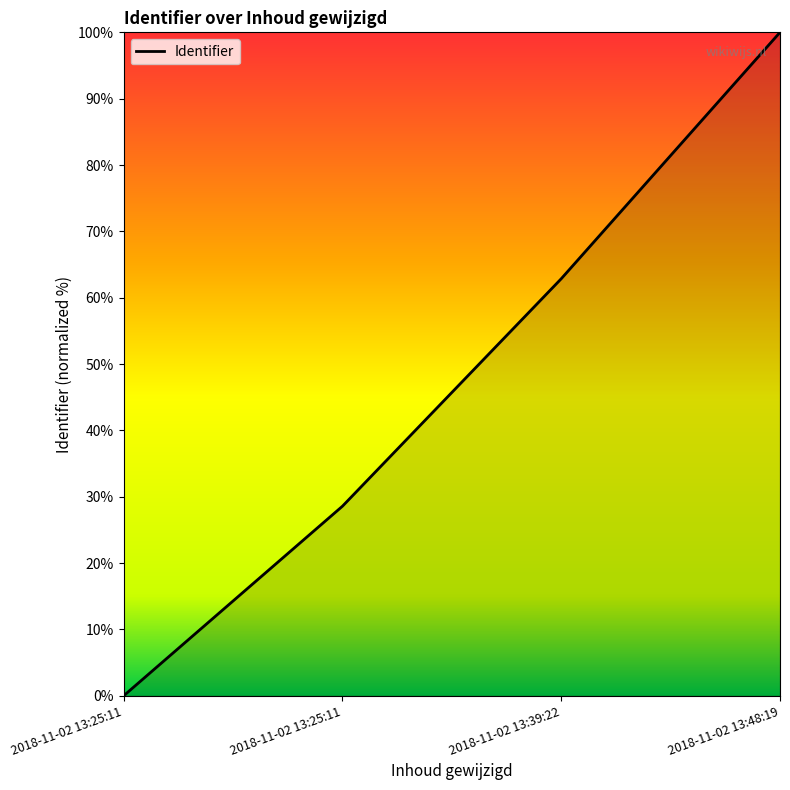

Reading right to left, what are all the values shown in this chart?

2018-11-02 13:48:19=100.0	2018-11-02 13:39:22=62.9	2018-11-02 13:25:11=28.6	2018-11-02 13:25:11=0.0